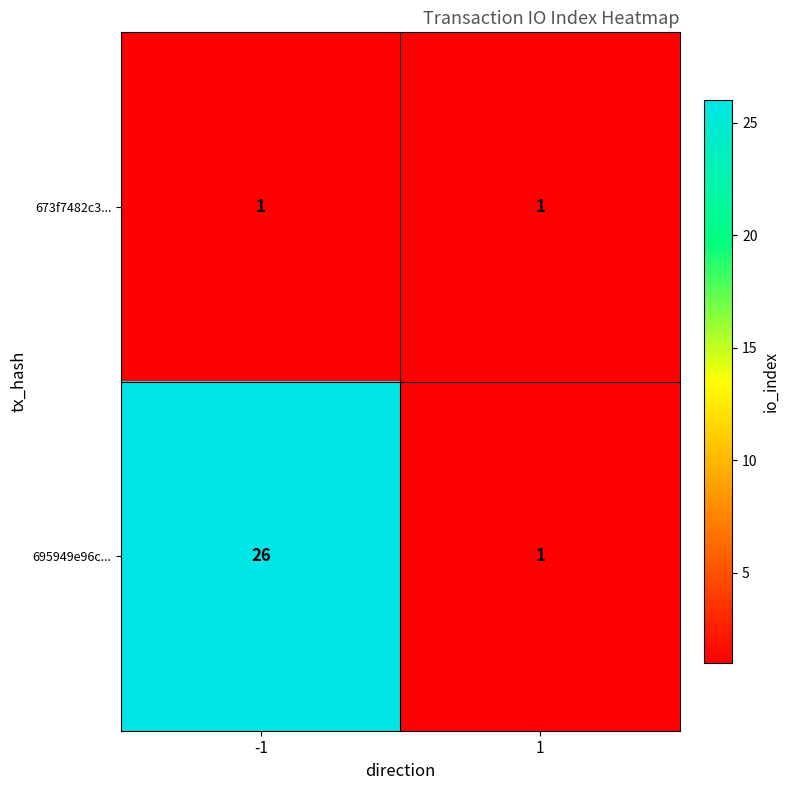

Reading right to left, list all the values displayed in this chart.

673f7482c3...: 1	1
695949e96c...: 1	26